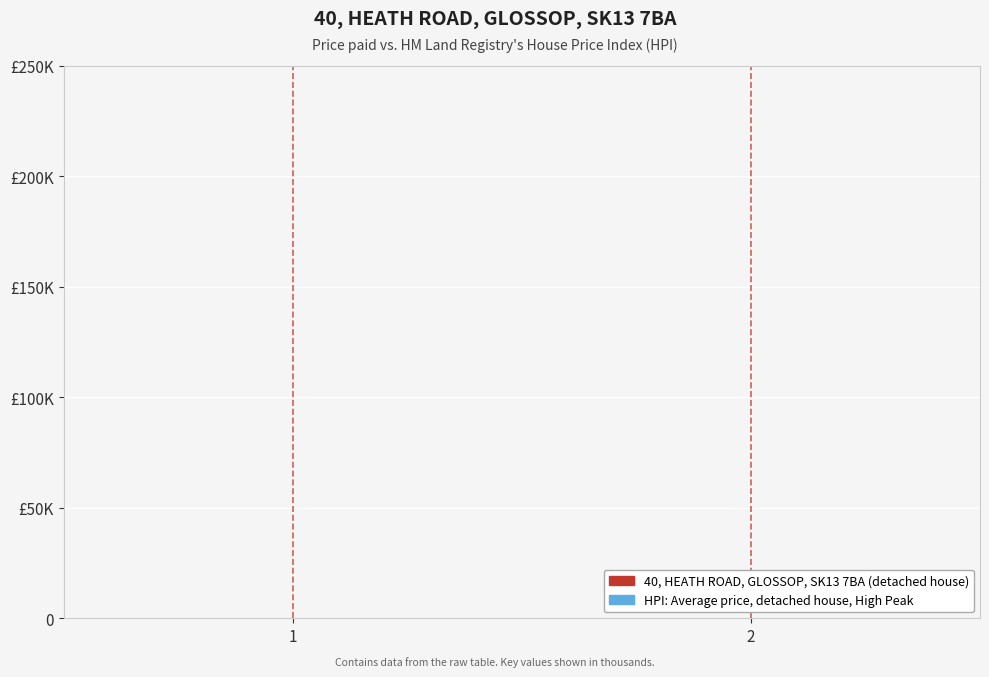

Is the value of 40, HEATH ROAD, GLOSSOP, SK13 7BA (detached house) at 2 greater than the value of HPI: Average price, detached house, High Peak at 1?

Yes